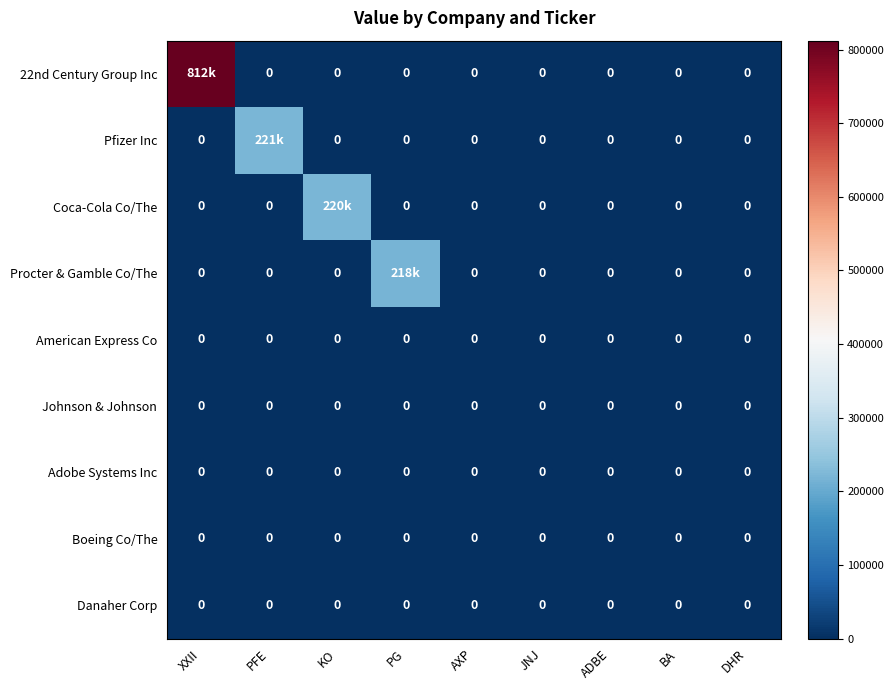

The value of Danaher Corp at XXII is 0. True or false?

True